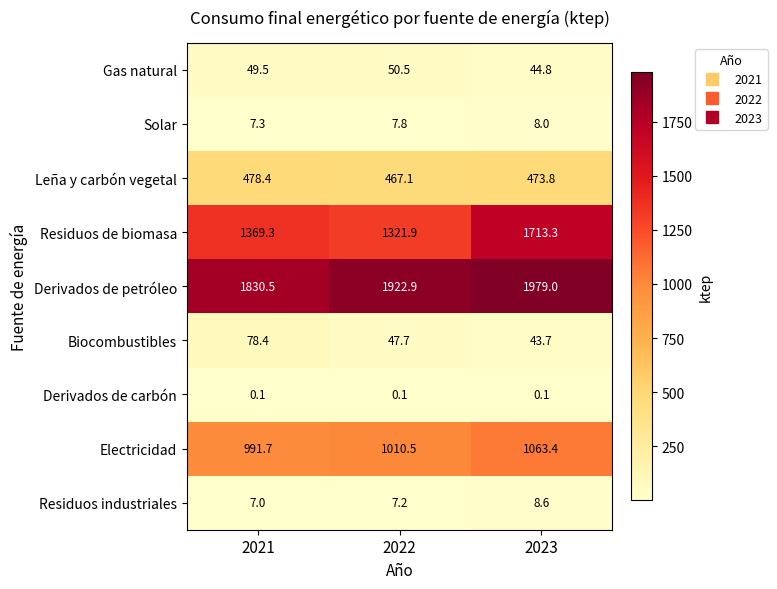

Is it true that Electricidad equals 634.9 at 2022?

False